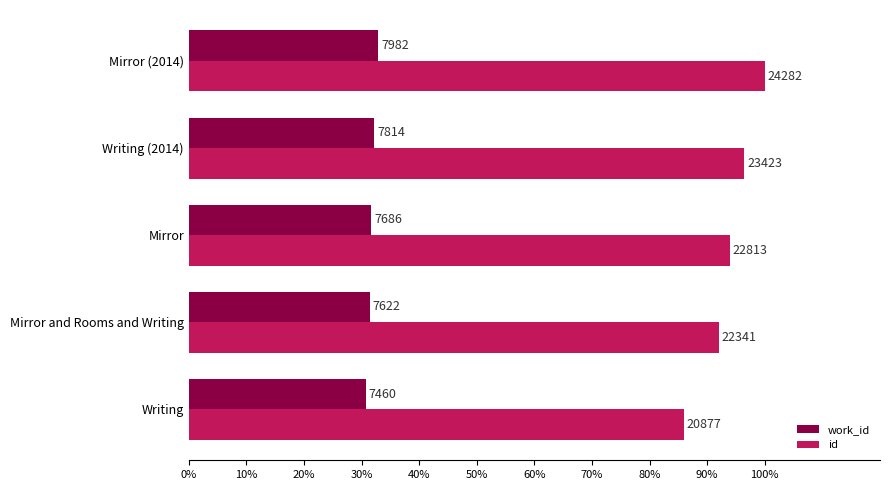

Rank the series by their maximum value, from highest to lowest.

id, work_id